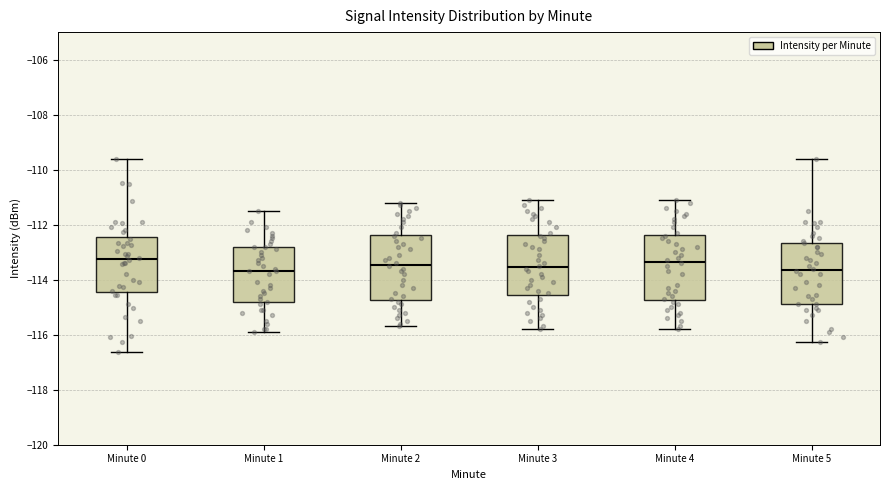

Where does the lower whisker of the box for Minute 1 end on the y-axis? The values are not printed on the chart, so give them approximately, as read against the axis.

-115.8